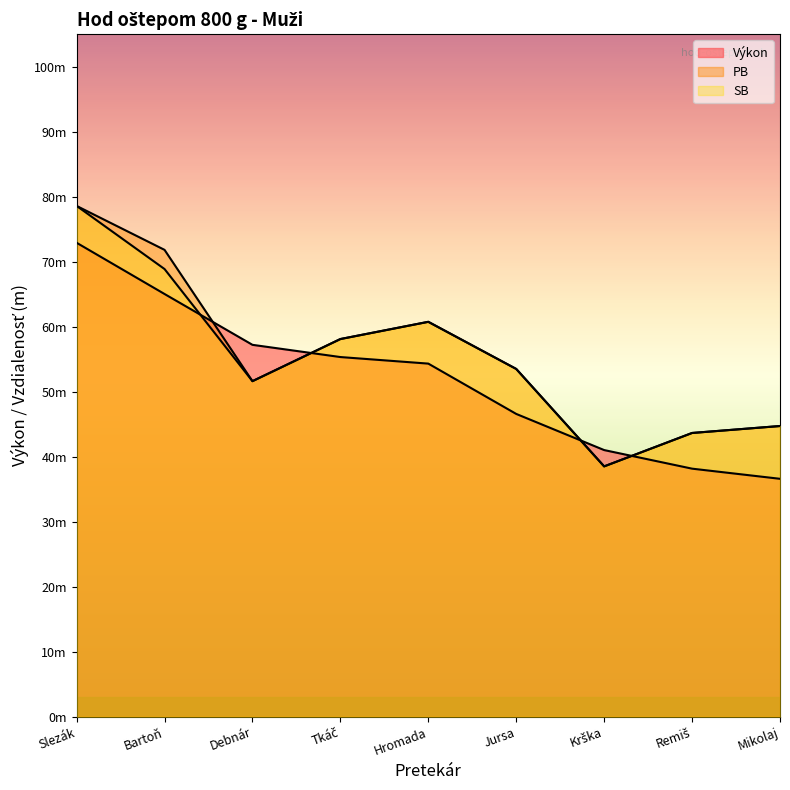

Which series has the largest total across all categories?

PB